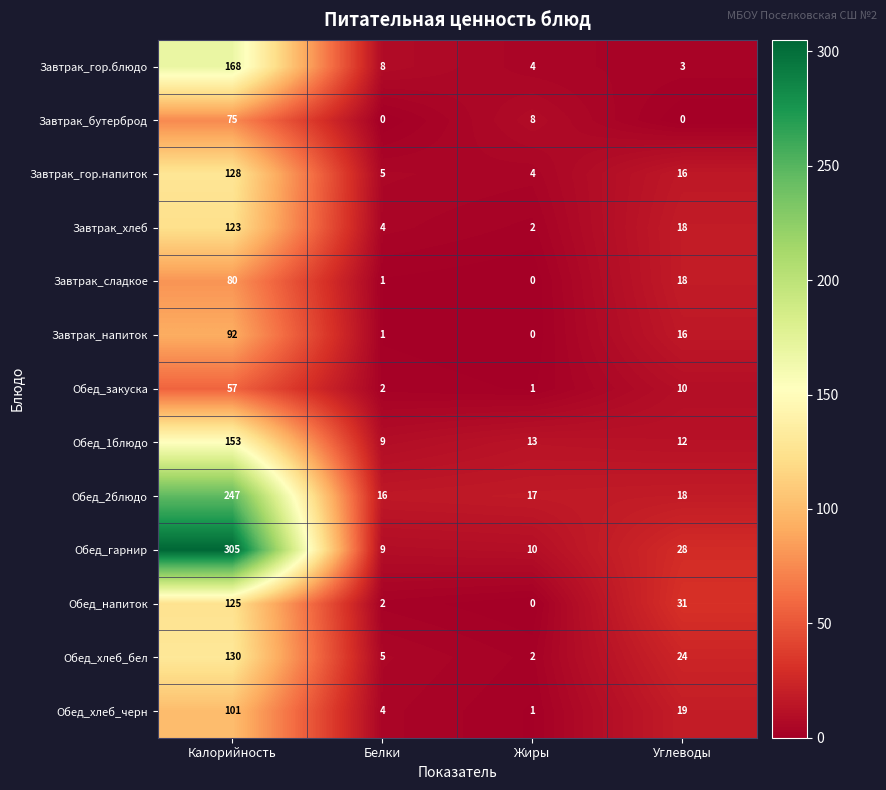

What is the difference between the highest and lowest values at Белки?

16